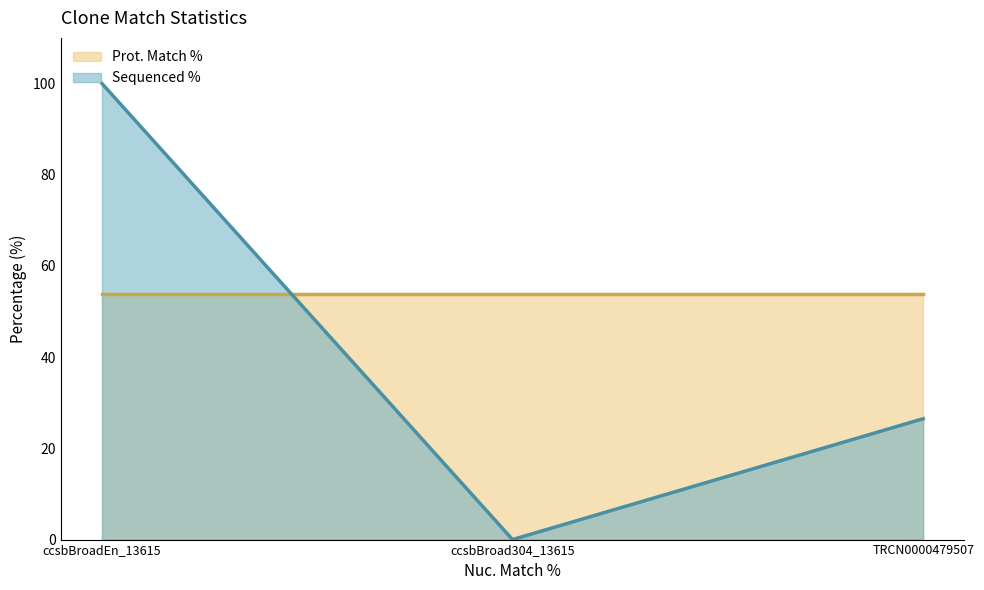

Rank the series by their maximum value, from highest to lowest.

Sequenced %, Prot. Match %